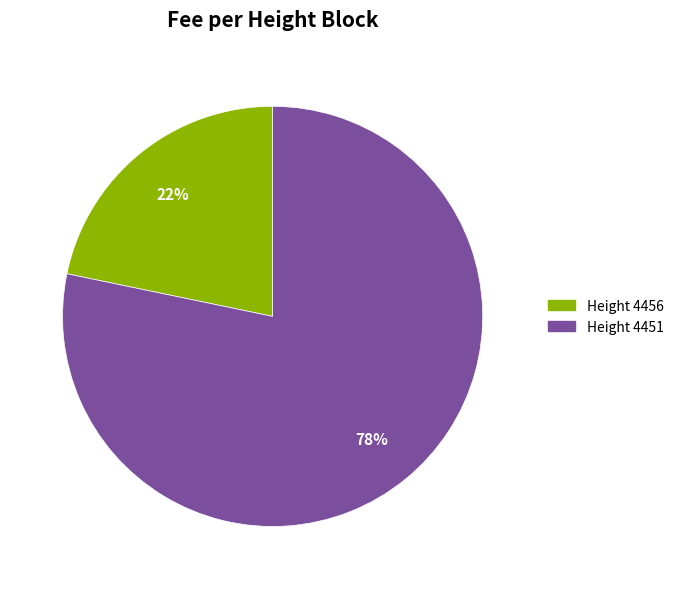

How many segments does this pie chart have?

2